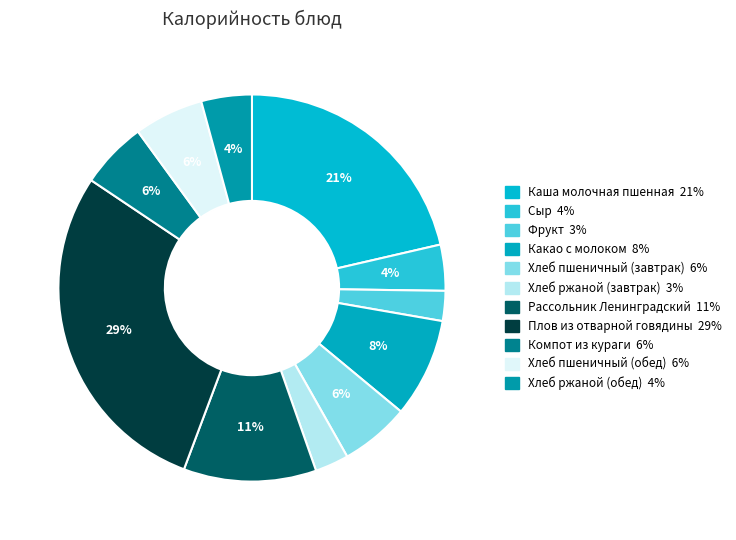

Approximately how many times larger is the value at Хлеб пшеничный (завтрак) compared to Хлеб пшеничный (обед)?

1.0